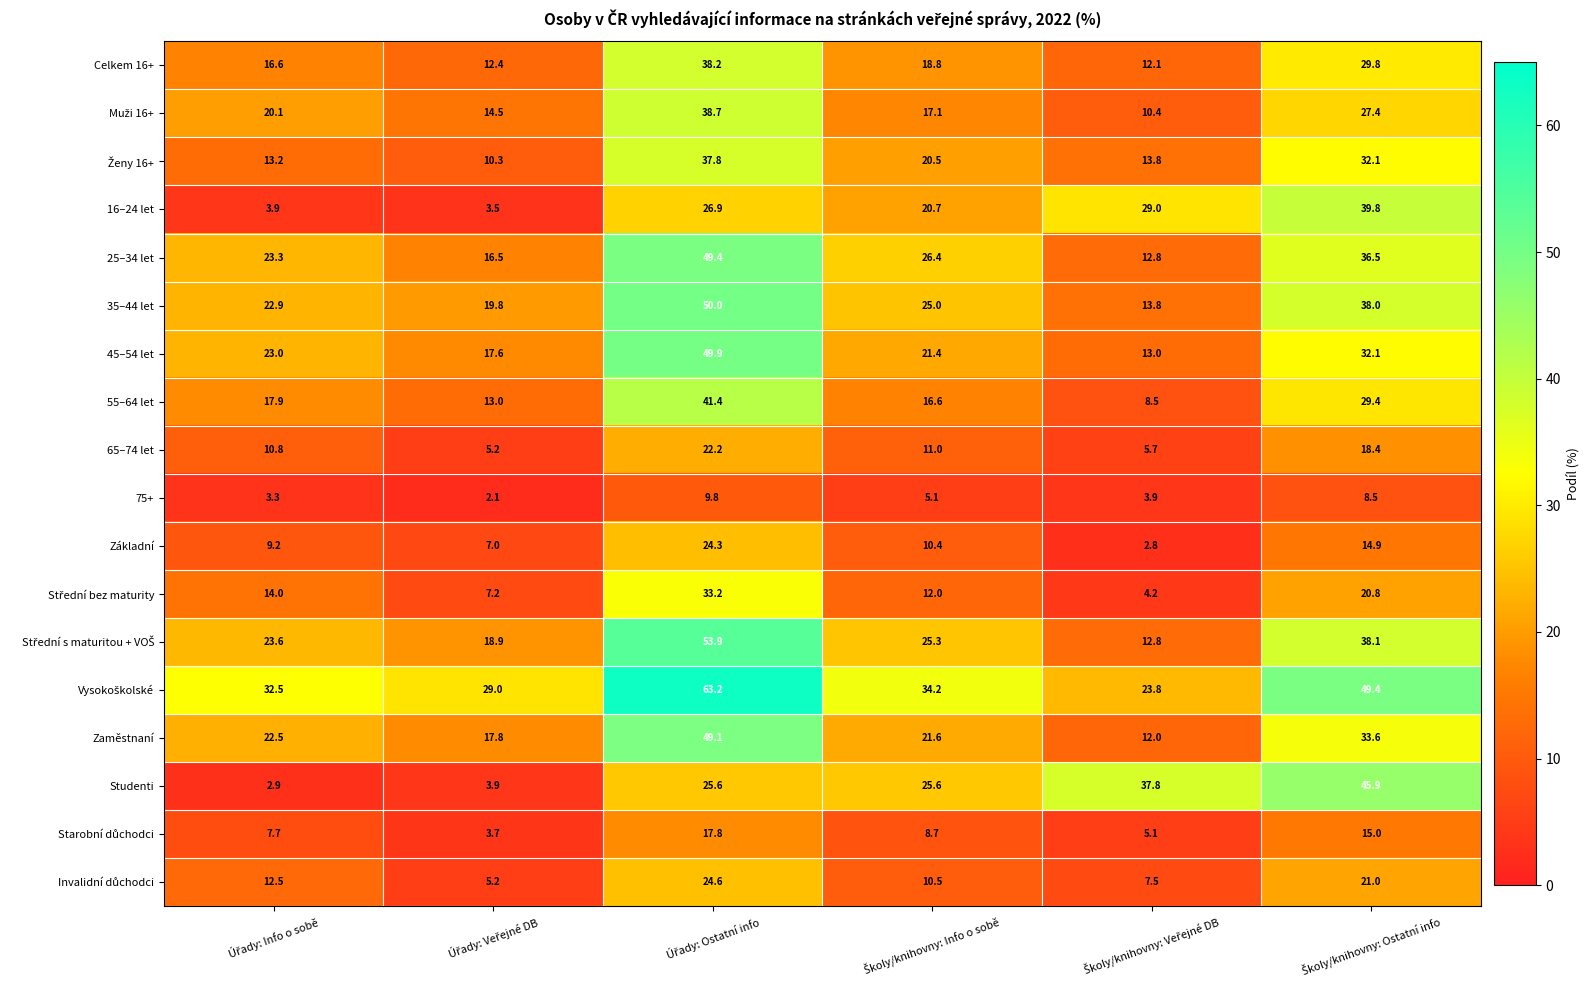

What is the average value of the 45–54 let series?

26.2